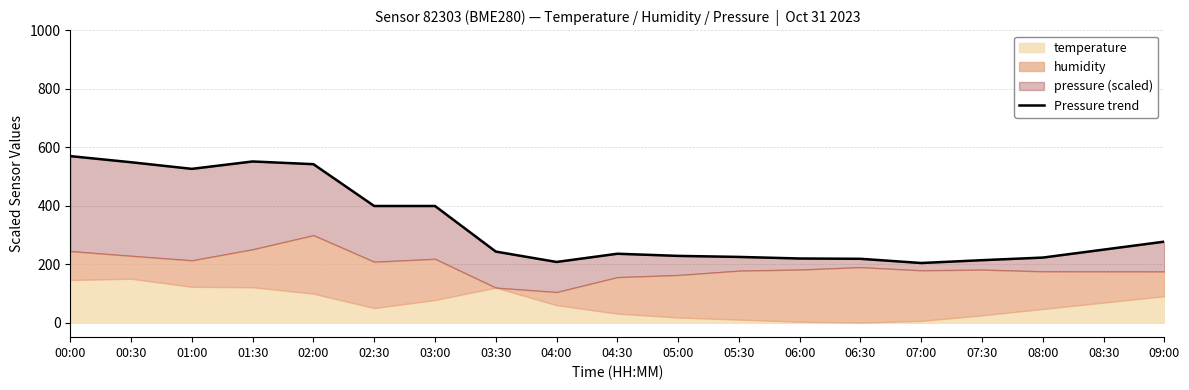

What is the difference between the second highest and minimum values?

347.5